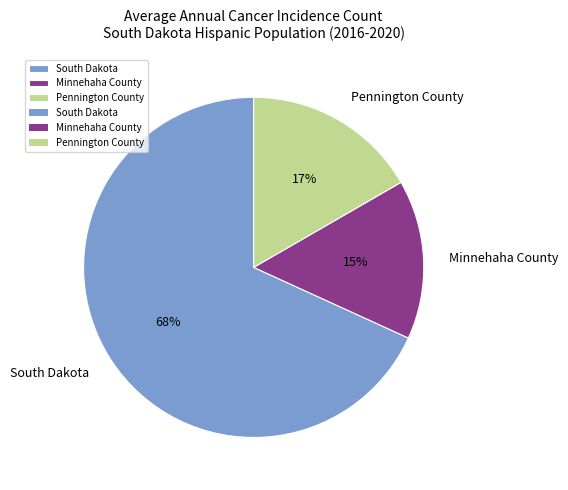

True or false: Pennington County accounts for 17% of the total.

True